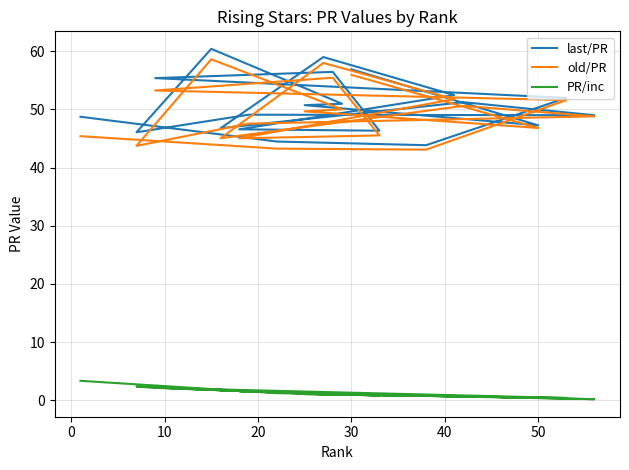

At how many categories does at least one series exceed 5?

20